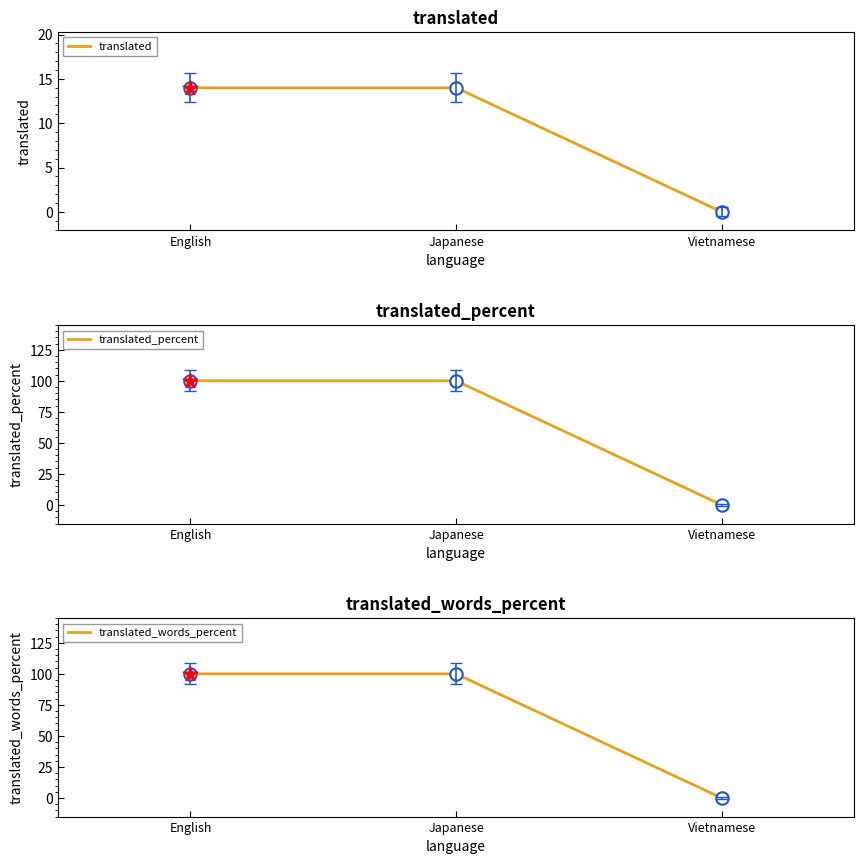

Which series has the largest total across all categories?

translated_percent